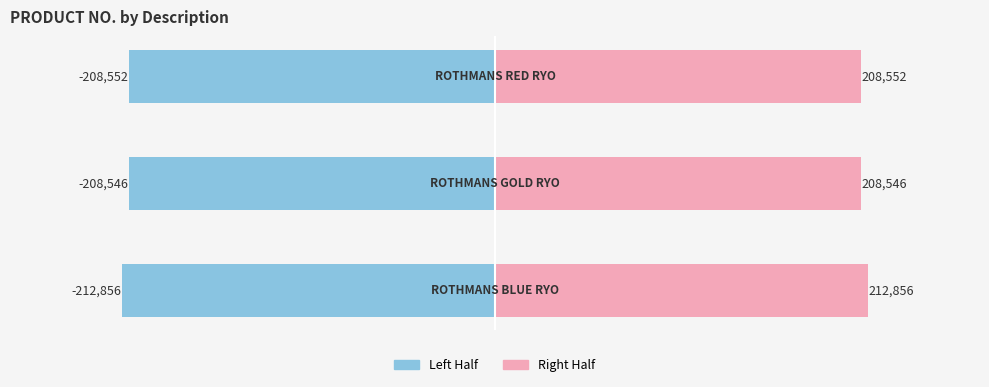

At −100000, list the series in order from largest to smallest.

Right Half, Left Half